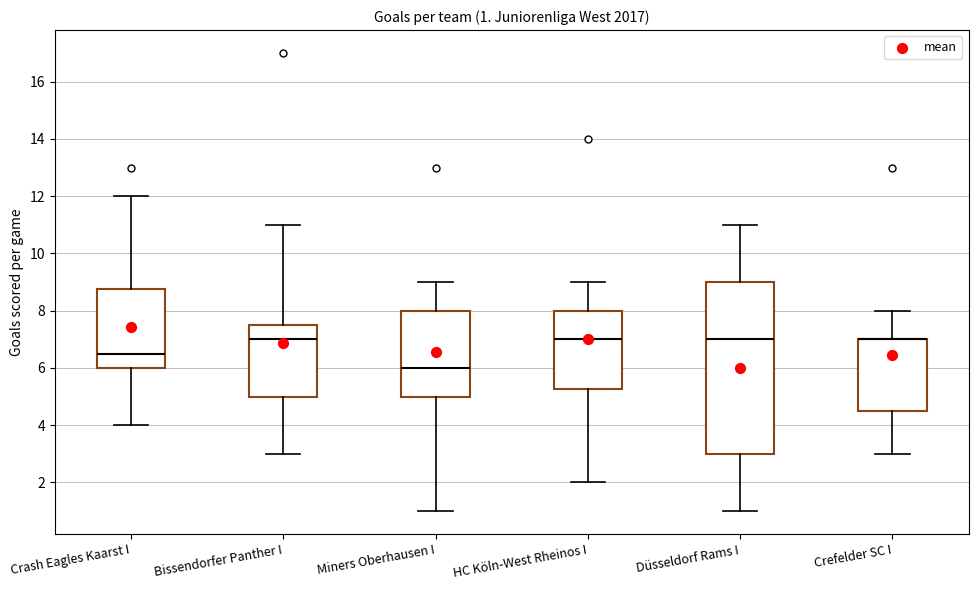

Which box is the tallest, from its lower edge to its upper edge?

Düsseldorf Rams I